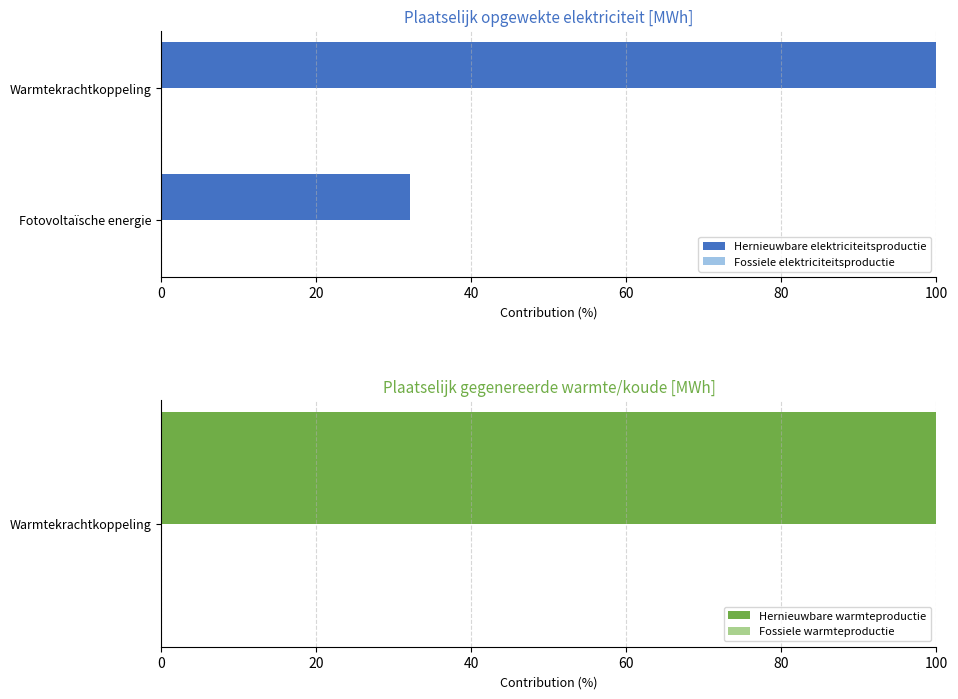

Which category has the highest value in the Hernieuwbare elektriciteitsproductie series?

Warmtekrachtkoppeling